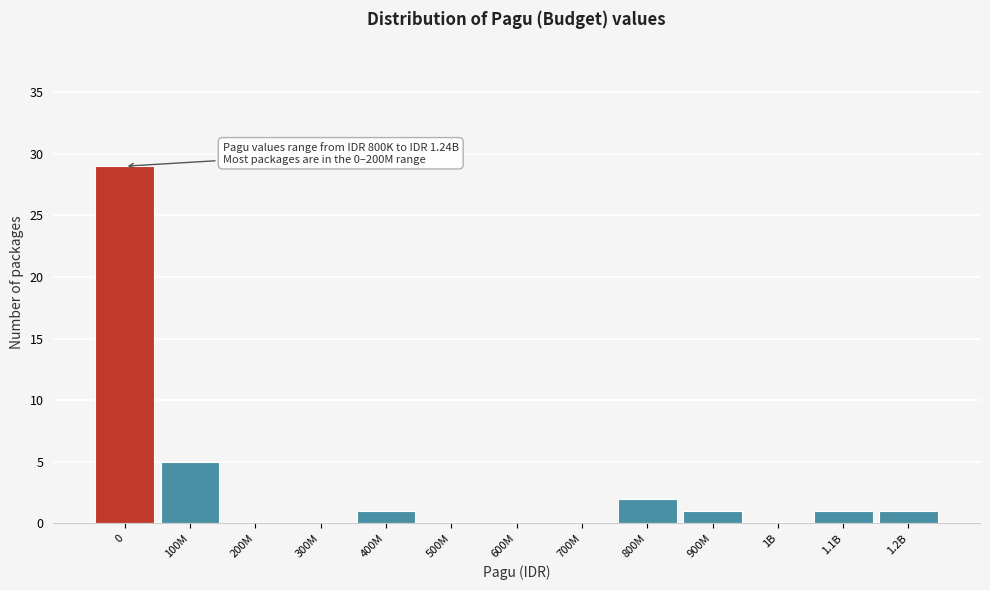

Reading left to right, list all the values displayed in this chart.

0=29	100M=5	200M=0	300M=0	400M=1	500M=0	600M=0	700M=0	800M=2	900M=1	1B=0	1.1B=1	1.2B=1